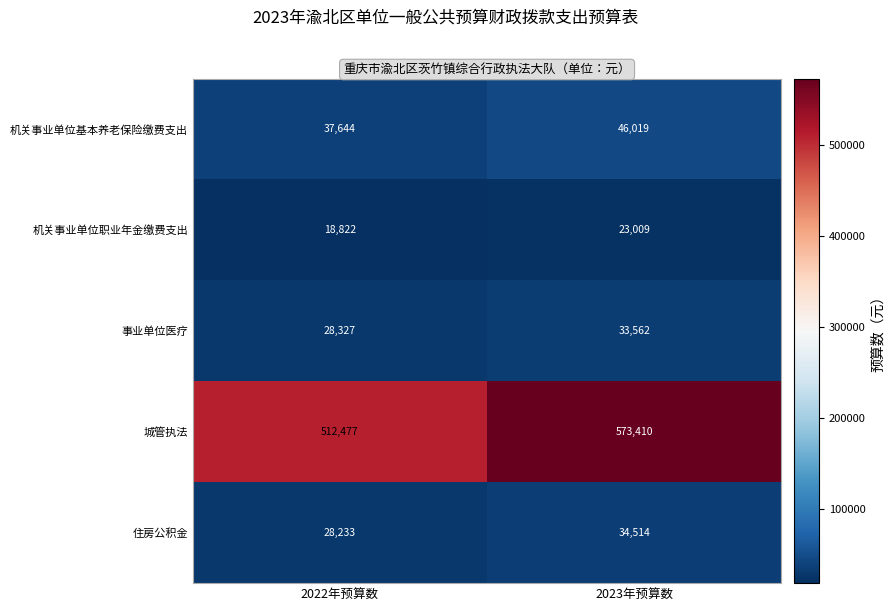

Which label corresponds to the largest value in the chart?

2023年预算数